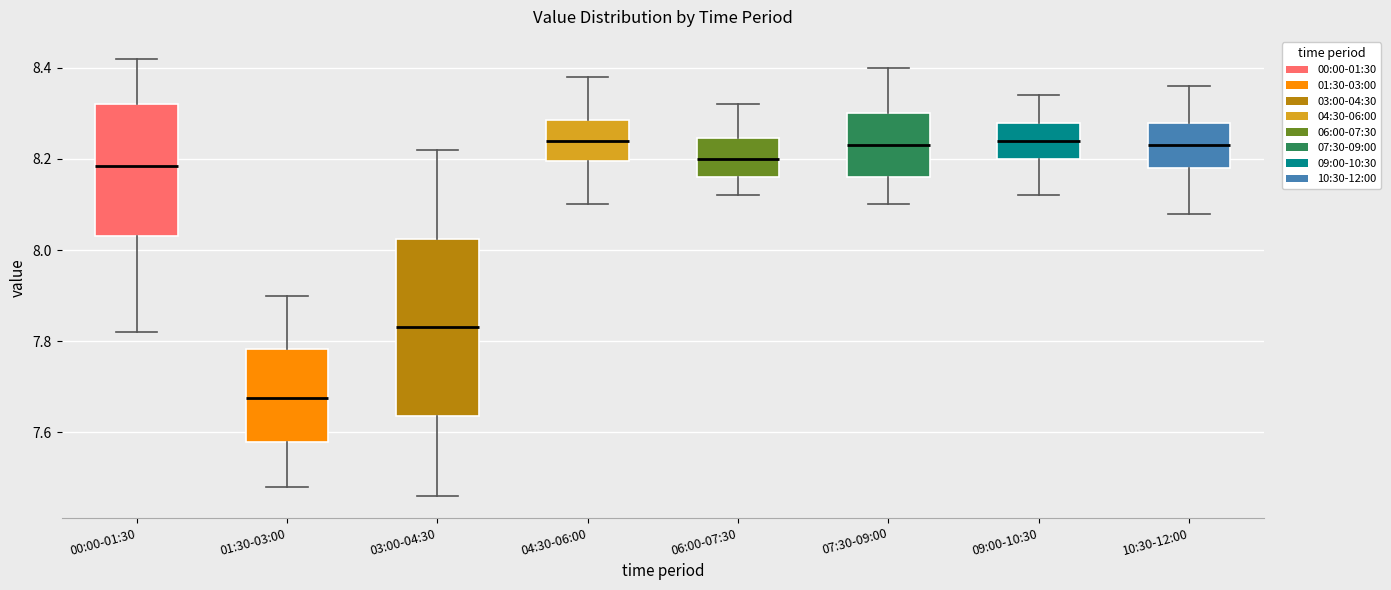

Where does the upper whisker of the box for 01:30-03:00 end on the y-axis? The values are not printed on the chart, so give them approximately, as read against the axis.

7.90